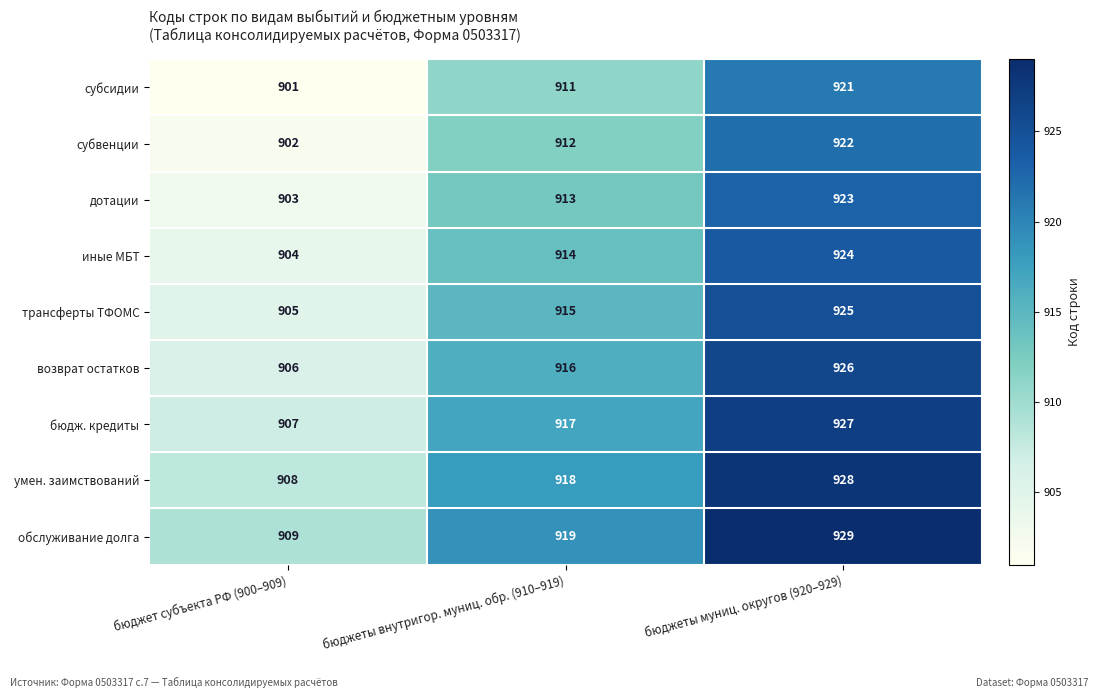

At which label is трансферты ТФОМС closest to 915?

бюджеты внутригор. муниц. обр. (910–919)